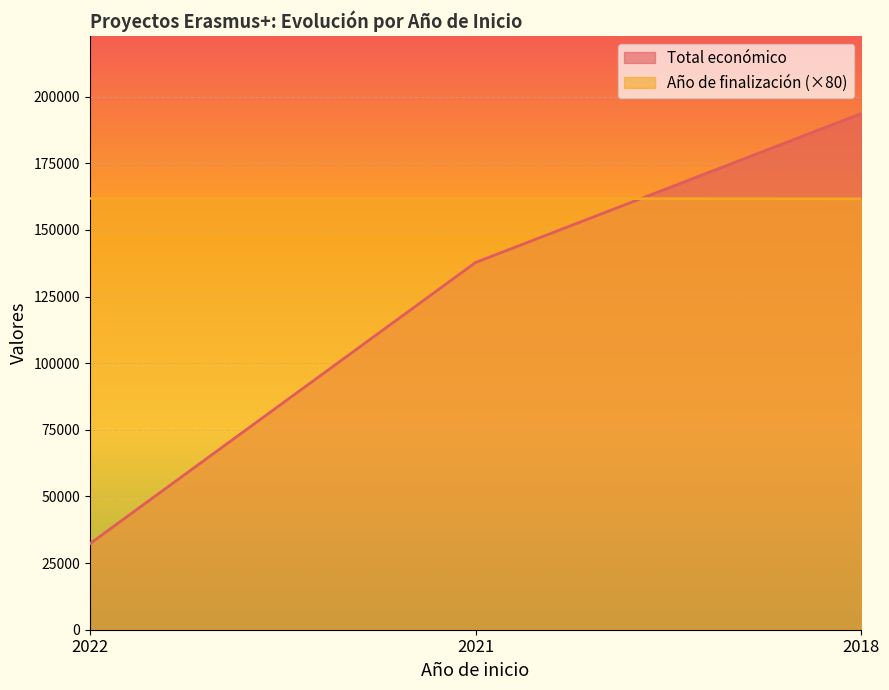

Is it true that Total económico equals 193727 at 2018?

True